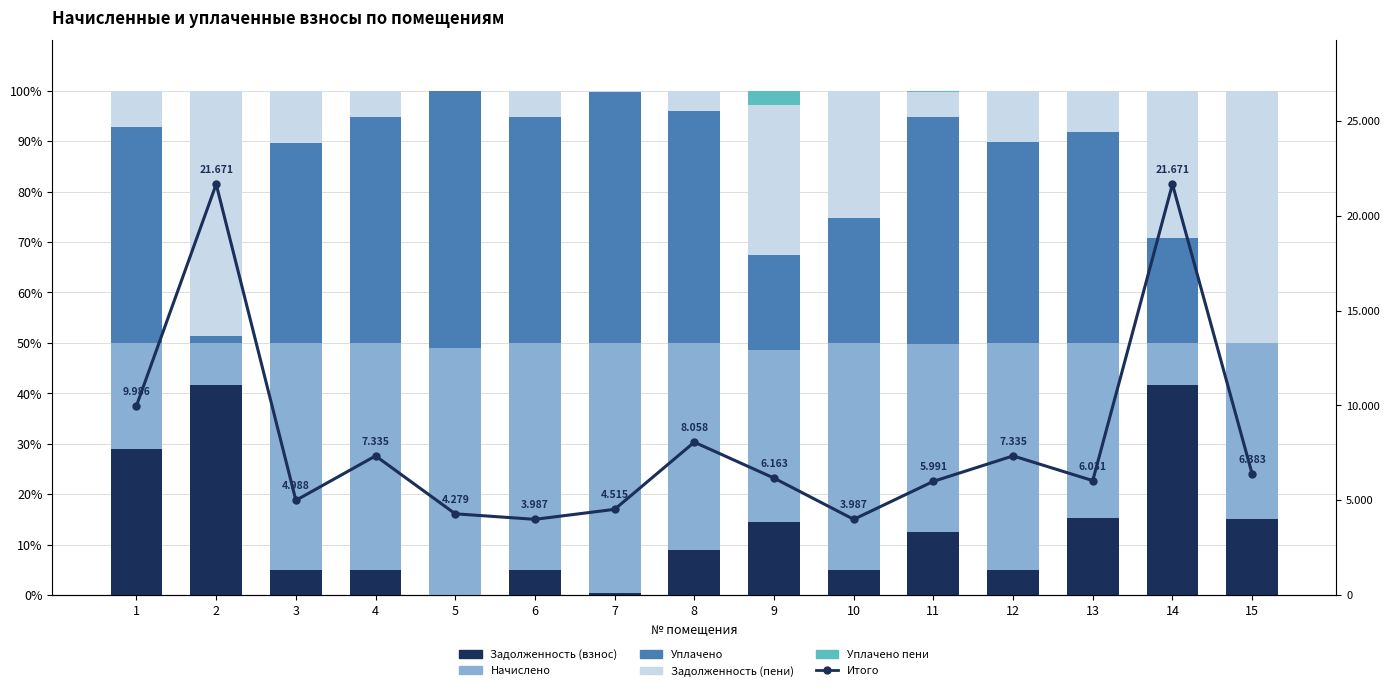

Which category has the highest value in the Начислено series?

7